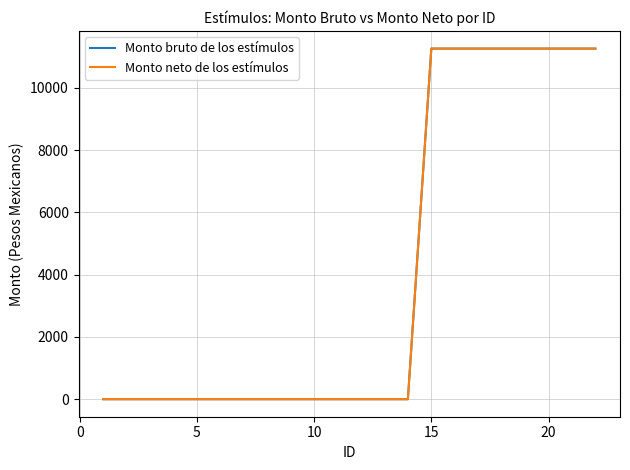

True or false: Monto neto de los estímulos and Monto bruto de los estímulos intersect in this chart.

False